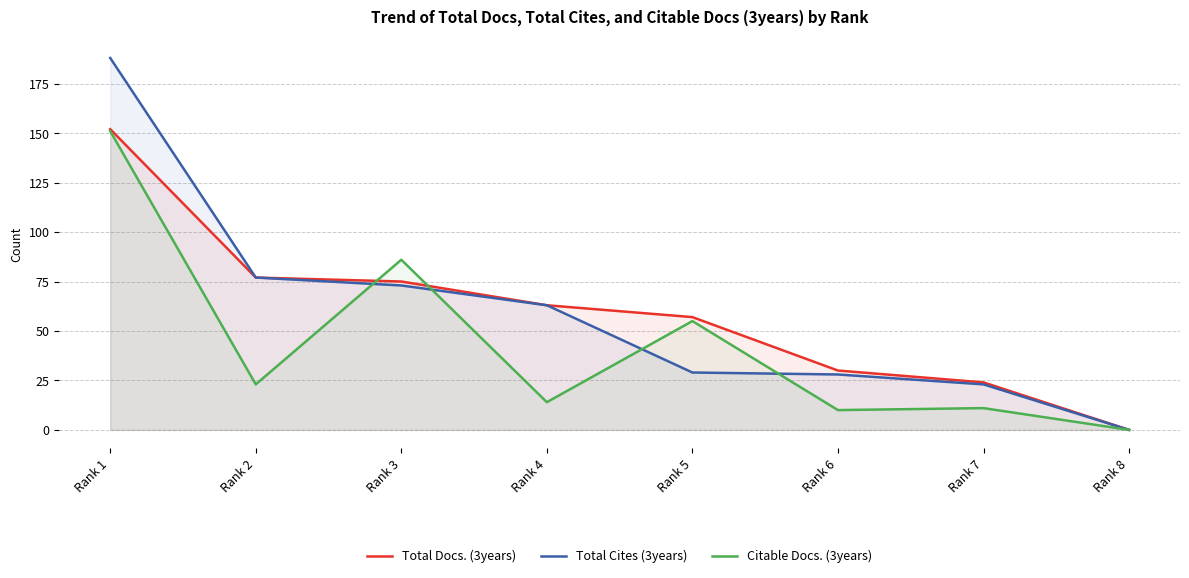

Between Rank 2 and Rank 5, which series saw the biggest shift?

Total Cites (3years)